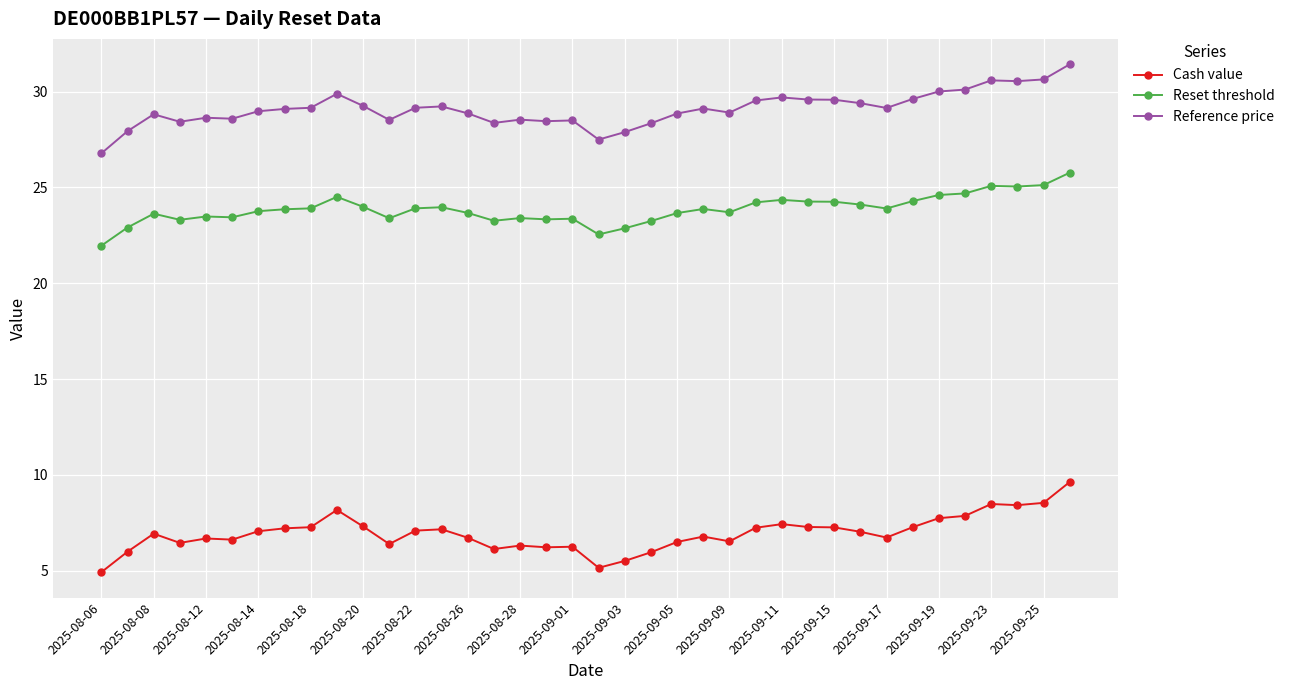

What is the minimum value for Reference price?

26.8